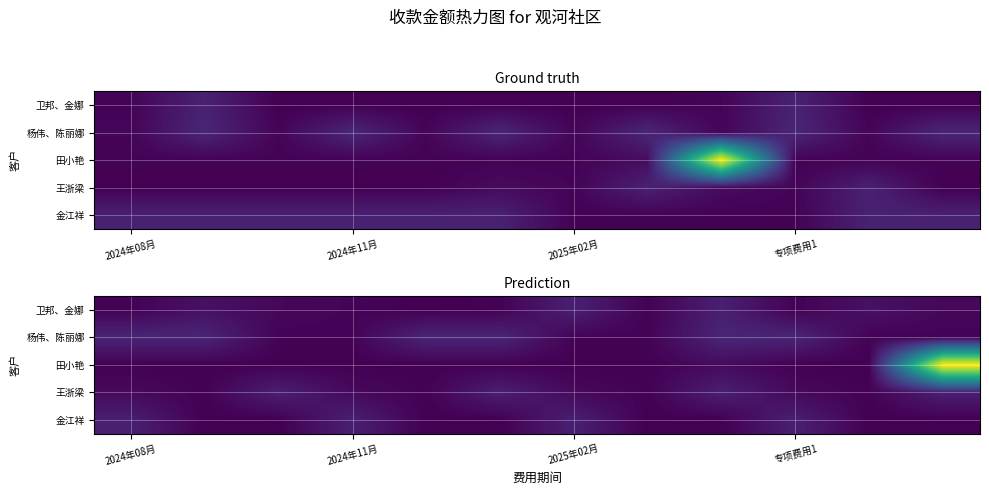

How many series are shown in this chart?

5